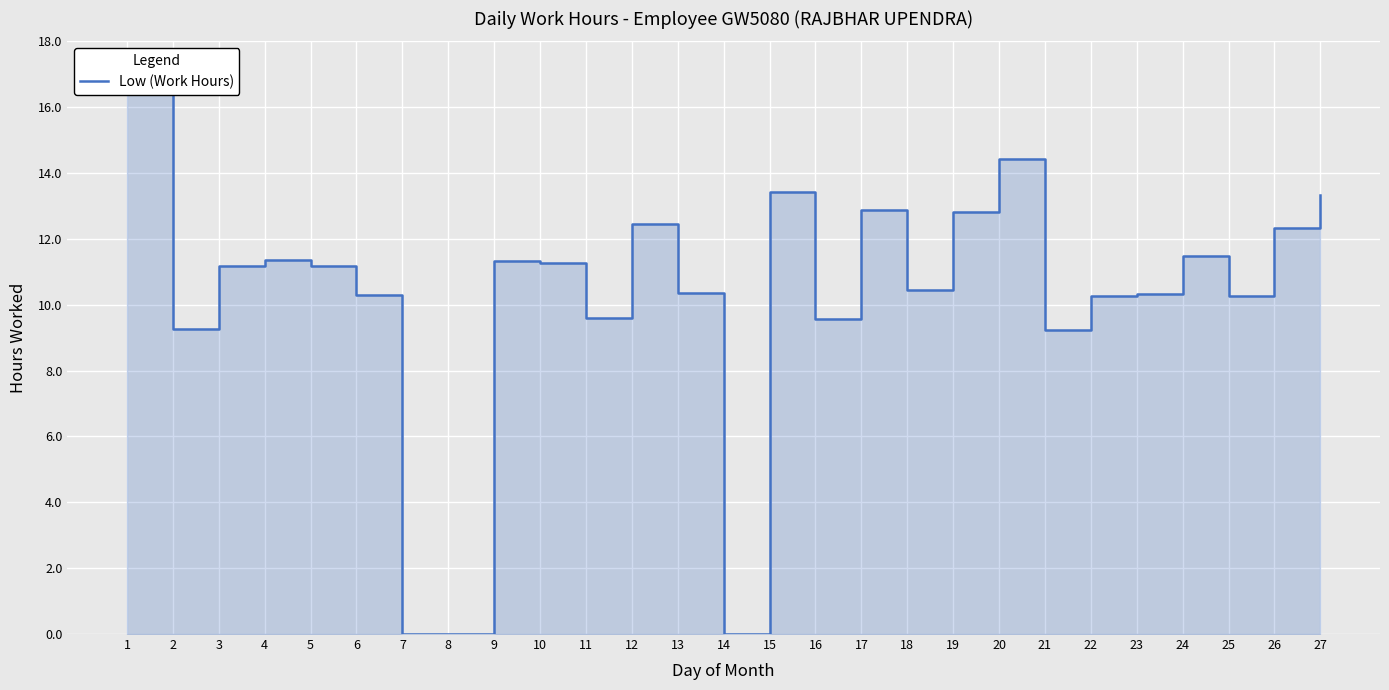

At which category does the data reach its first local peak?

4